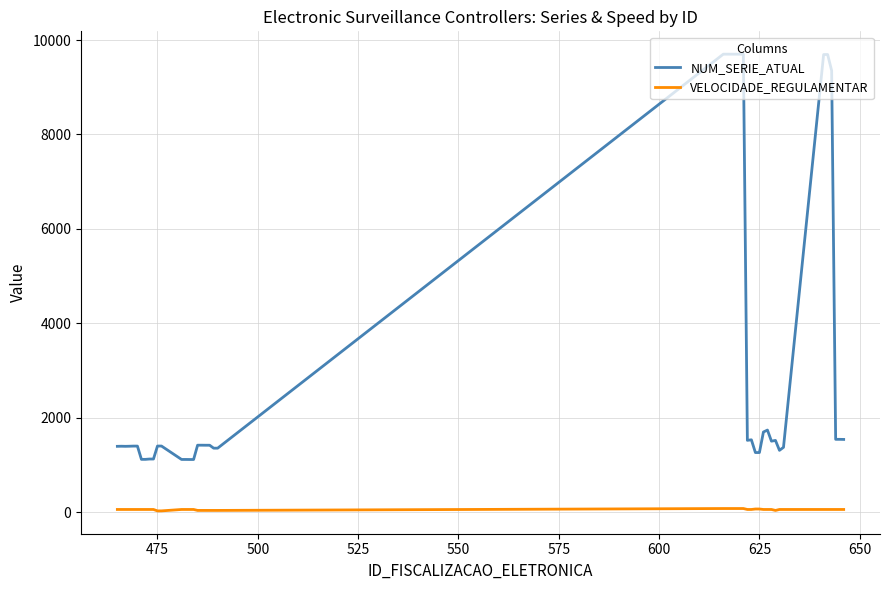

Which series has the widest spread of values?

NUM_SERIE_ATUAL